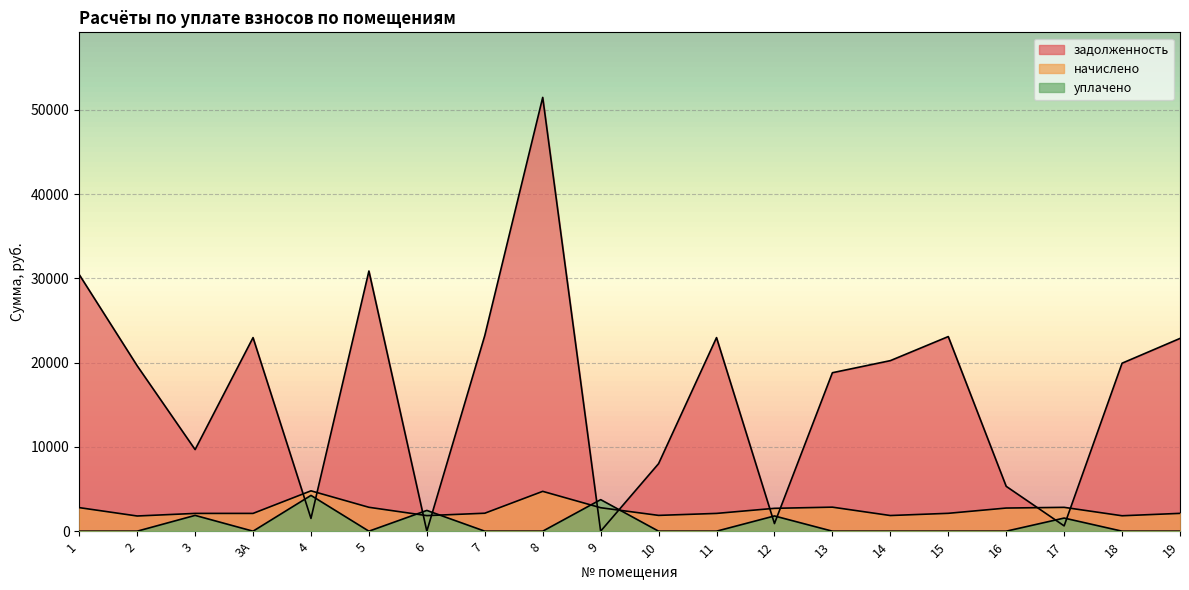

In уплачено, how many points are higher than both neighbors (excluding endpoints)?

6